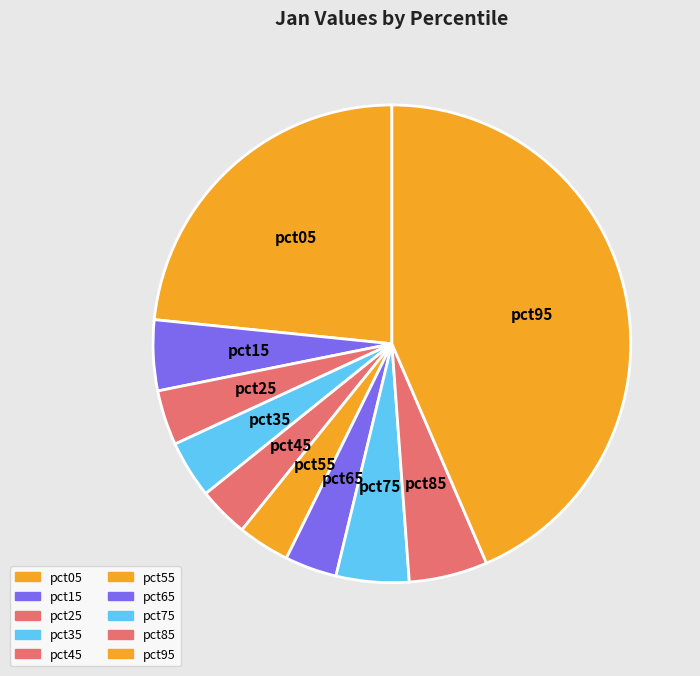

Do pct75 and pct85 together represent more than half of the pie?

No